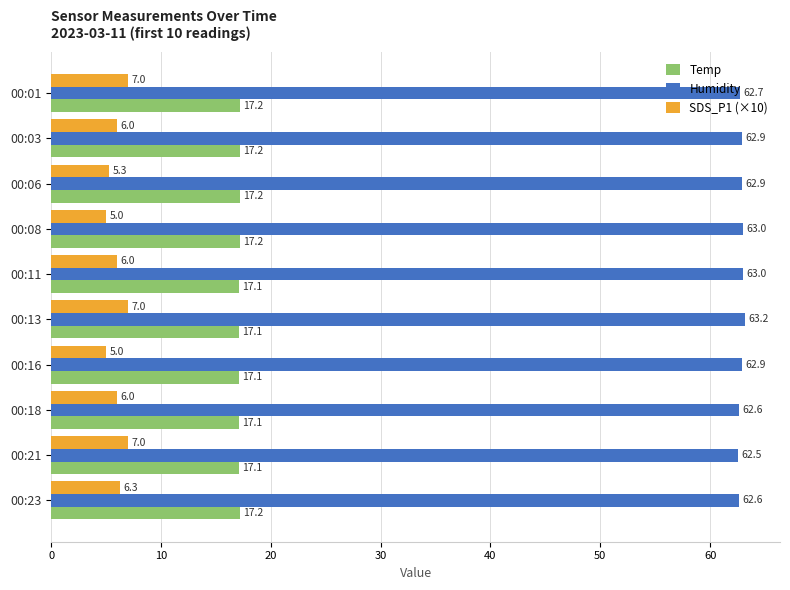

Which label corresponds to the largest value in the chart?

00:13